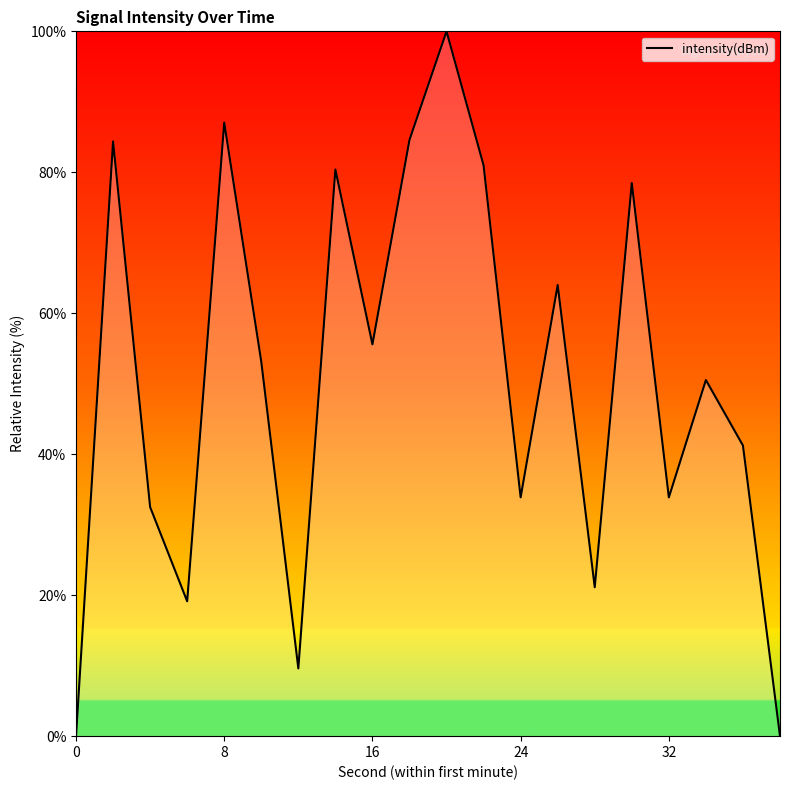

What is the difference between the maximum and minimum values?

100.0